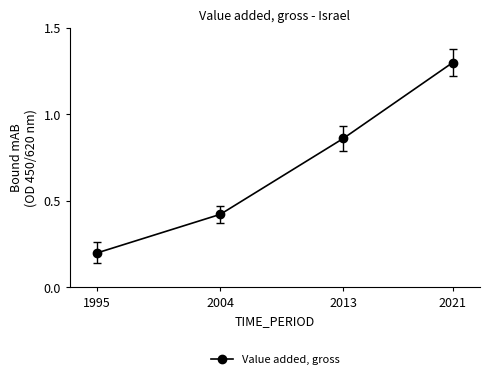

List the labels in order of value, largest first.

2021, 2013, 2004, 1995